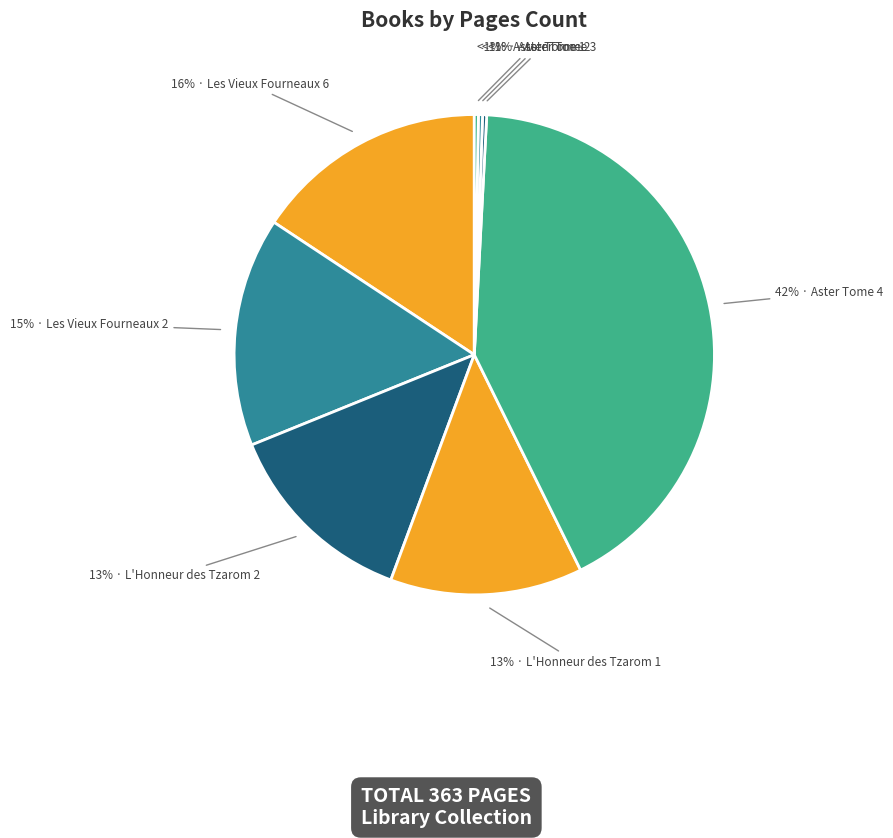

To the nearest percent, what portion does Aster Tome 4 represent?

42%